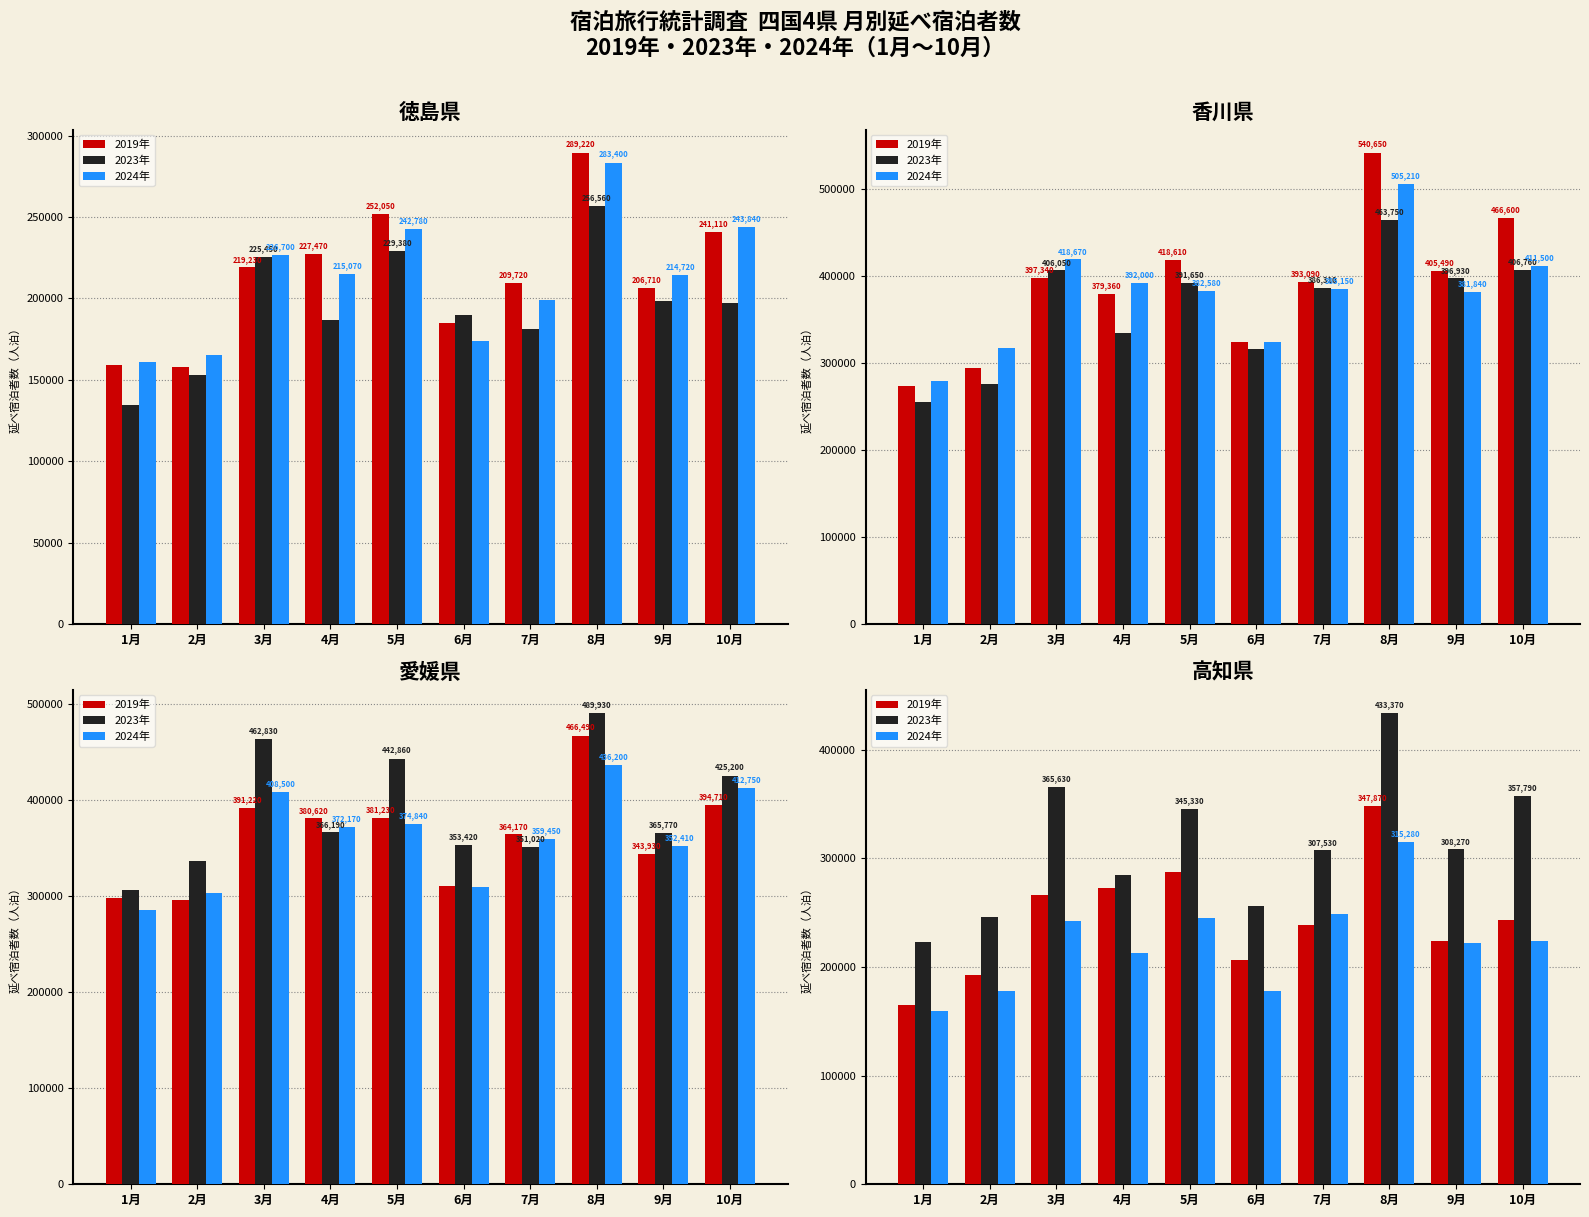

What is the value of the 2019年 bar at the 6th from the left?

206790